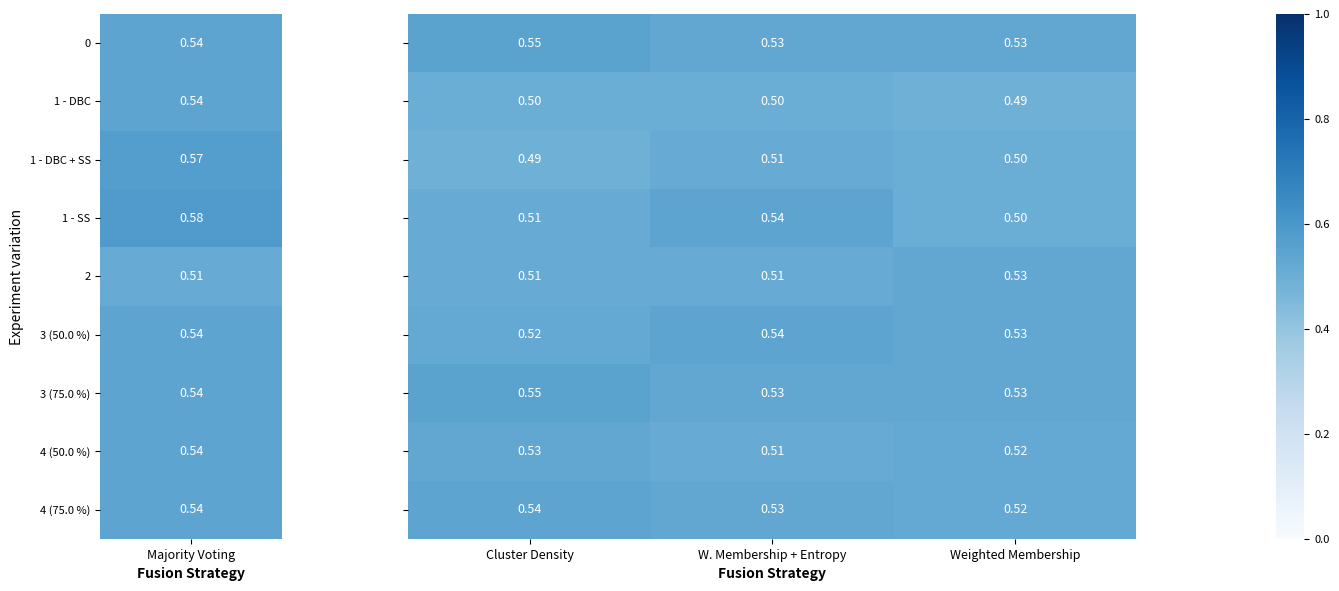

Which label corresponds to the largest value in the chart?

Cluster Density